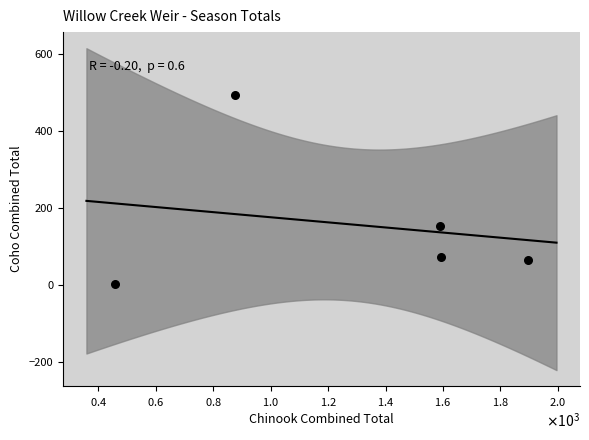

What Y value in the scatter plot is closest to 248?

153